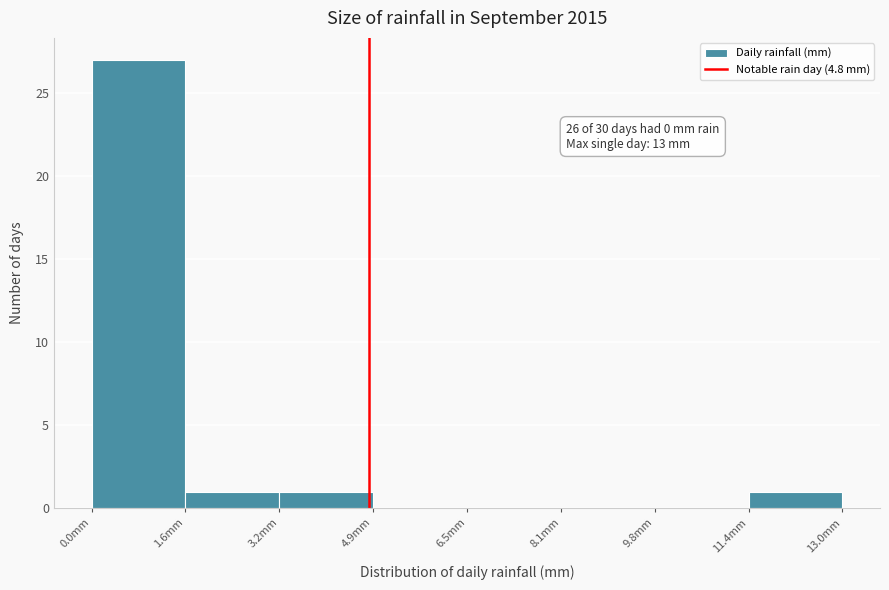

Which range on the x-axis has the tallest bar?

0.0 to 1.6